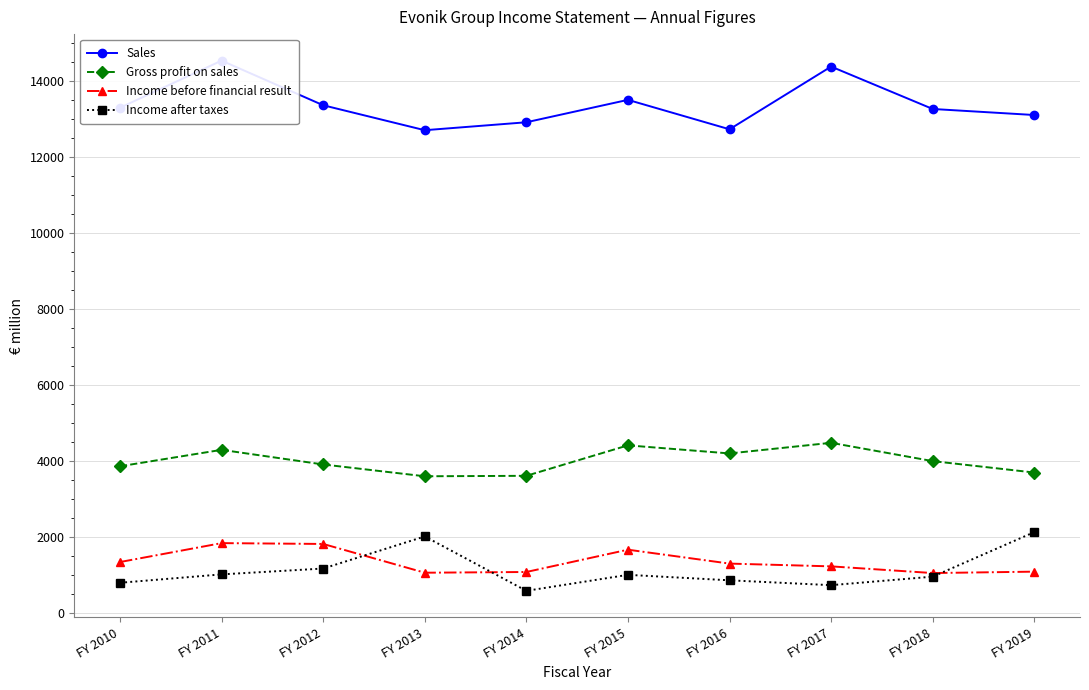

Reading left to right, extract all data points from this chart.

Sales: FY 2010=13300	FY 2011=14540	FY 2012=13365	FY 2013=12708	FY 2014=12917	FY 2015=13507	FY 2016=12732	FY 2017=14383	FY 2018=13267	FY 2019=13108
Gross profit on sales: FY 2010=3860	FY 2011=4293	FY 2012=3908	FY 2013=3597	FY 2014=3609	FY 2015=4411	FY 2016=4198	FY 2017=4478	FY 2018=3996	FY 2019=3695
Income before financial result: FY 2010=1339	FY 2011=1837	FY 2012=1815	FY 2013=1058	FY 2014=1077	FY 2015=1664	FY 2016=1298	FY 2017=1225	FY 2018=1049	FY 2019=1086
Income after taxes: FY 2010=793	FY 2011=1014	FY 2012=1168	FY 2013=2013	FY 2014=581	FY 2015=1002	FY 2016=858	FY 2017=730	FY 2018=954	FY 2019=2127